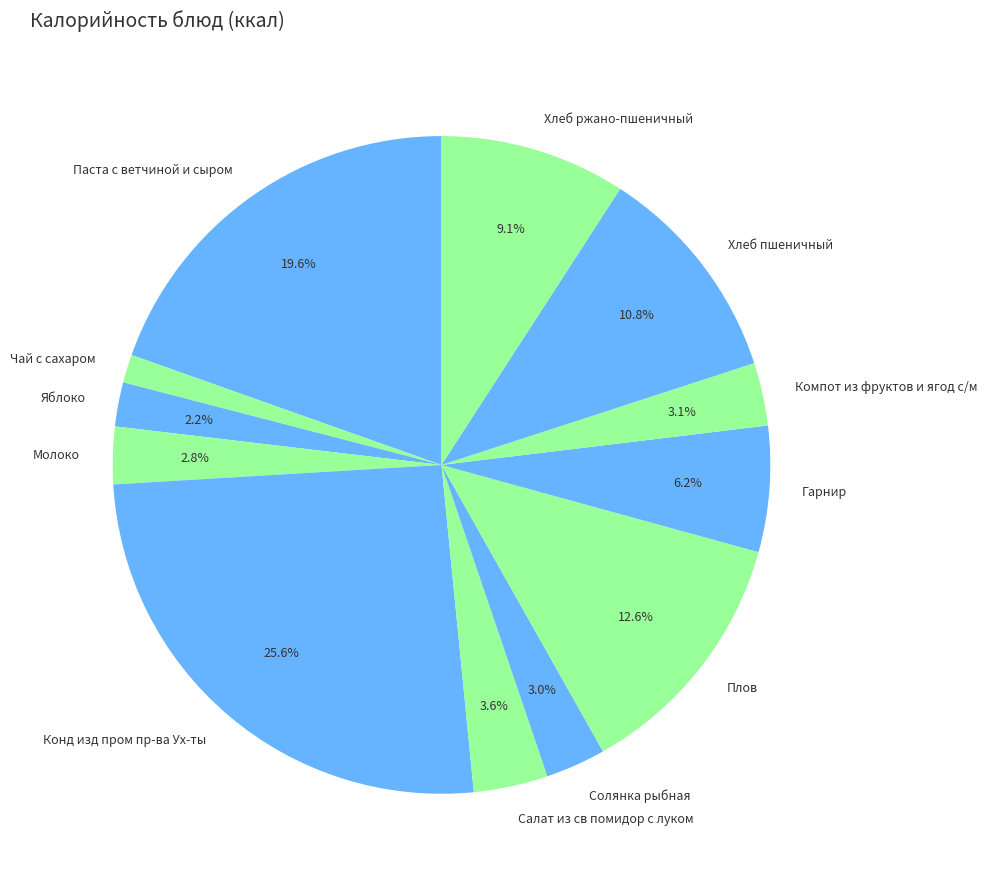

Count the number of slices in the pie.

12